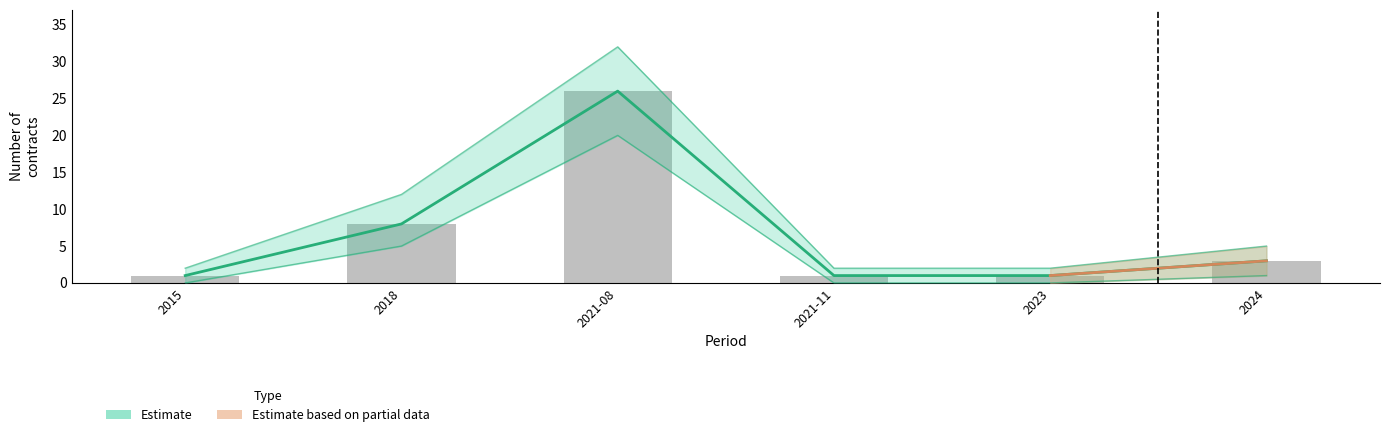

Where is upper_bound nearest to the value 17?

2018